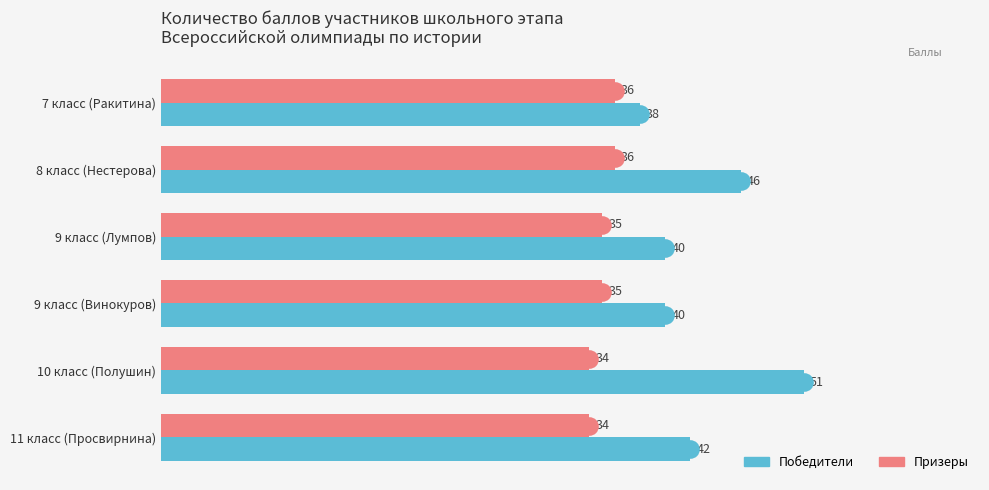

Which series contains the highest Y value?

Победители